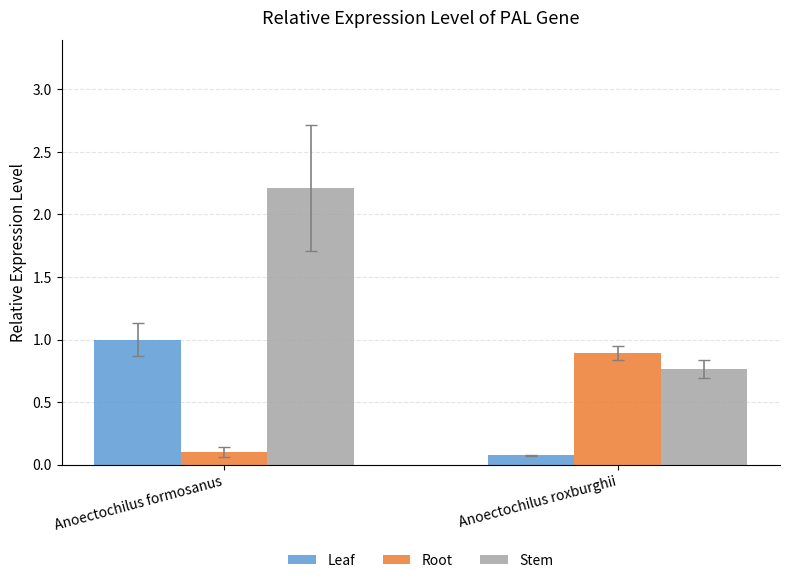

Which series has the largest total across all categories?

Stem